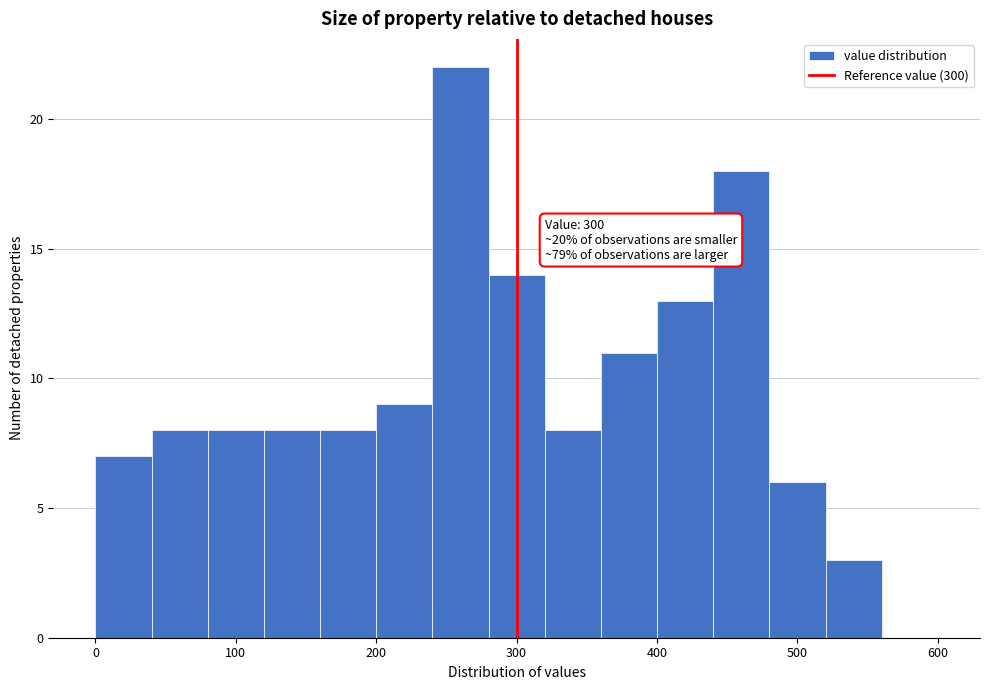

Which range on the x-axis has the tallest bar?

240 to 280